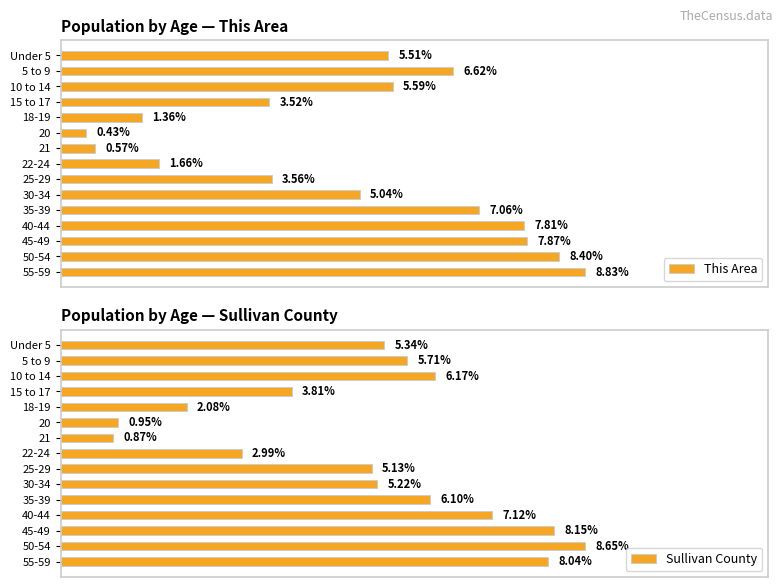

What are all the series names shown in the legend?

This Area, Sullivan County